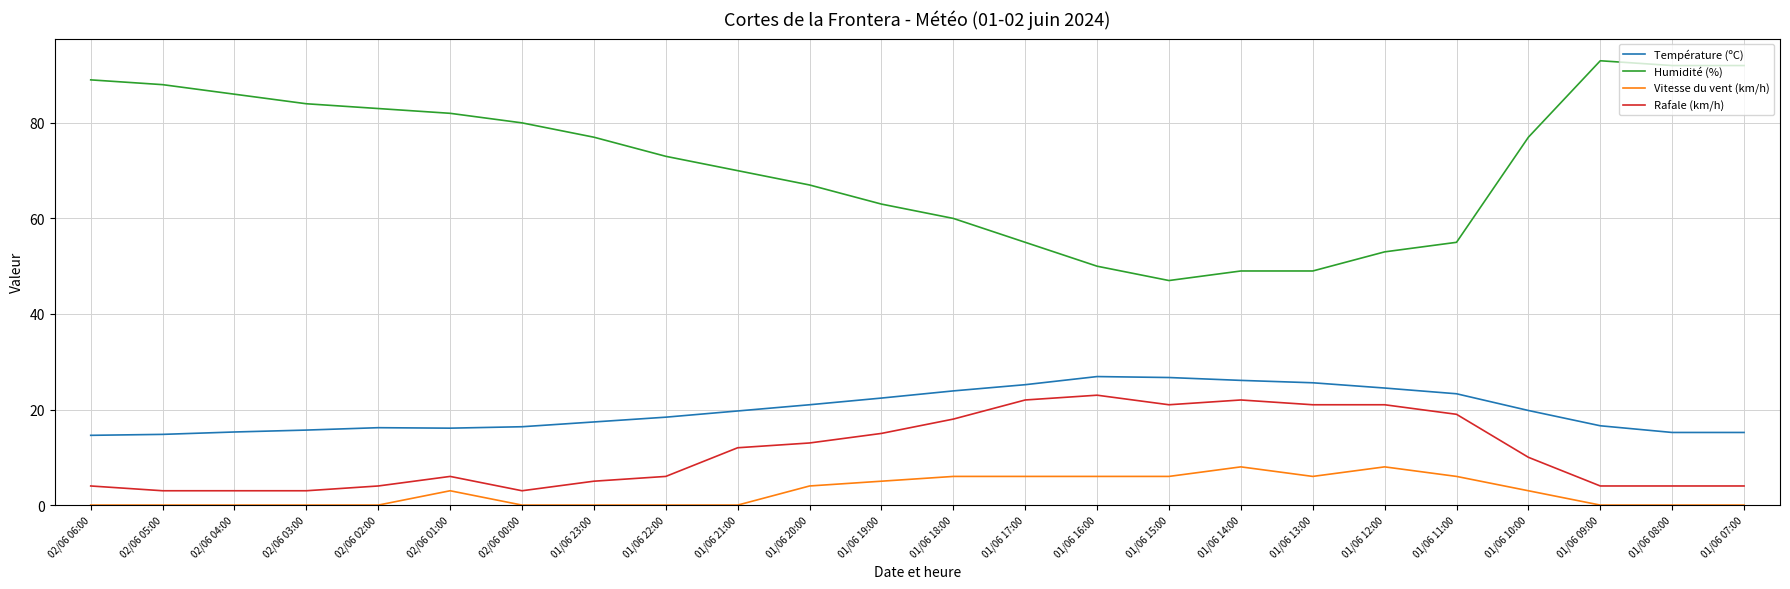

Is it true that Température (ºC) equals 13.4 at 01/06 16:00?

False